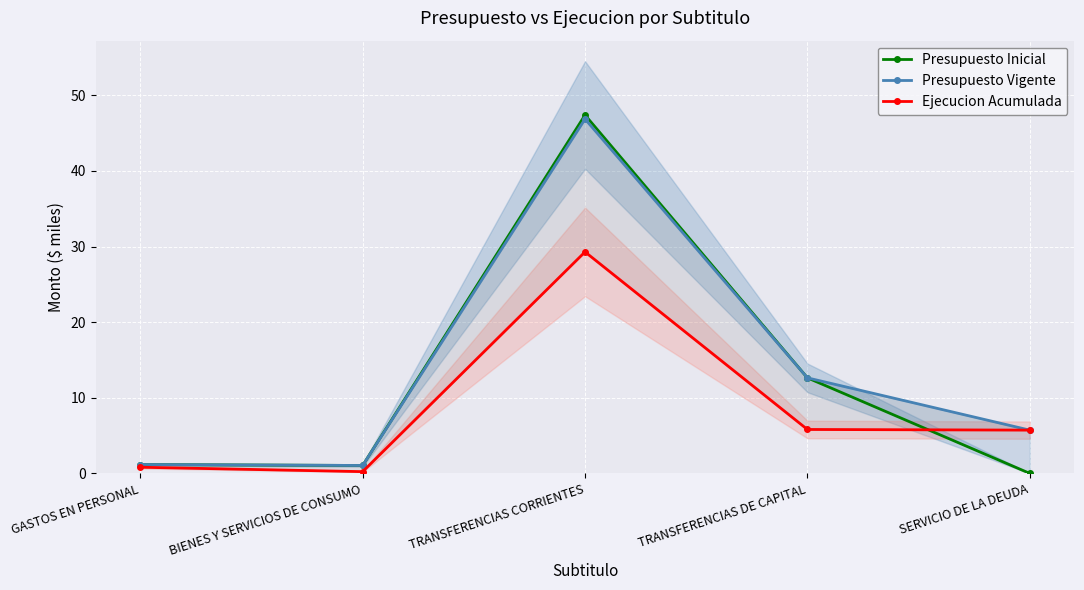

What value does the Presupuesto Vigente series have at TRANSFERENCIAS CORRIENTES?

46.9